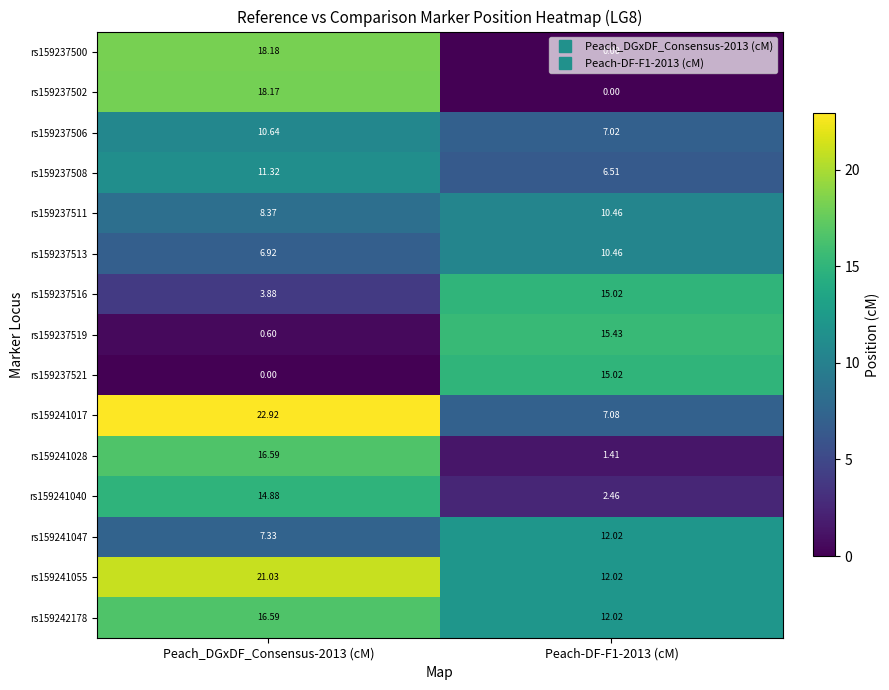

Is the value of rs159237511 at Peach-DF-F1-2013 (cM) greater than the value of rs159237516 at Peach_DGxDF_Consensus-2013 (cM)?

Yes